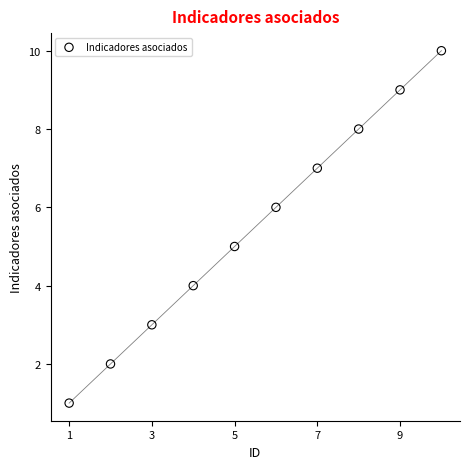

What is the average Y value?

6